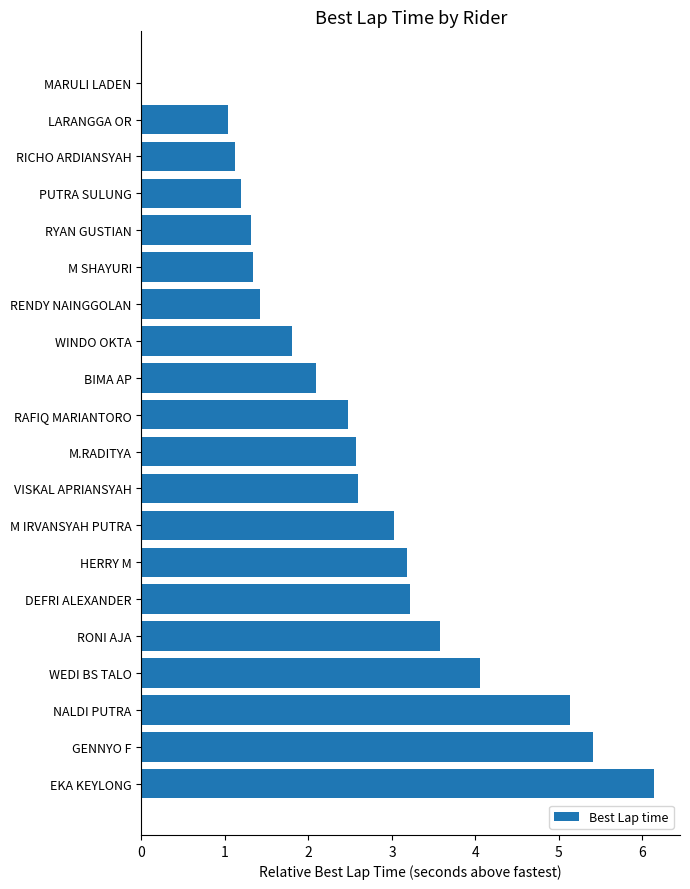

What is the approximate value at DEFRI ALEXANDER?

3.2